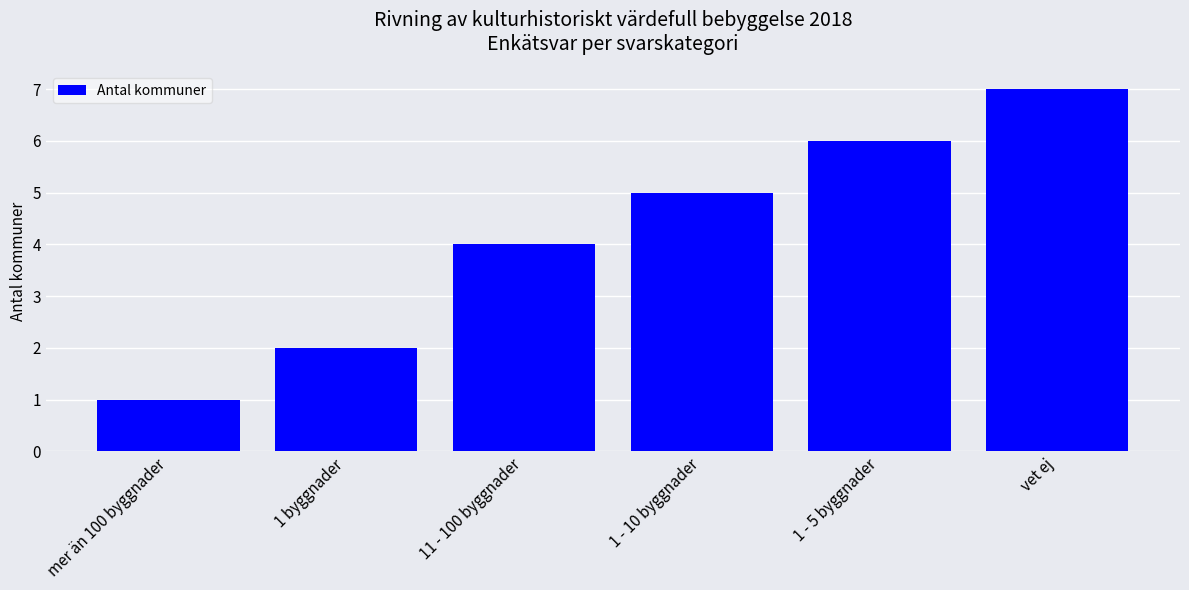

Count the number of categories in the chart.

6